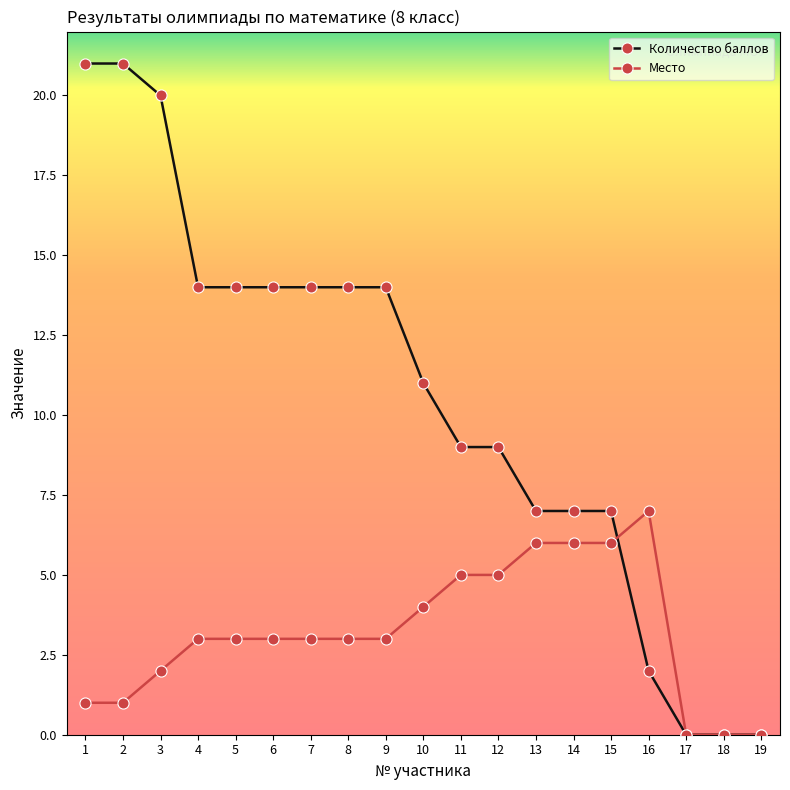

At 9, list the series in order from largest to smallest.

Количество баллов, Место